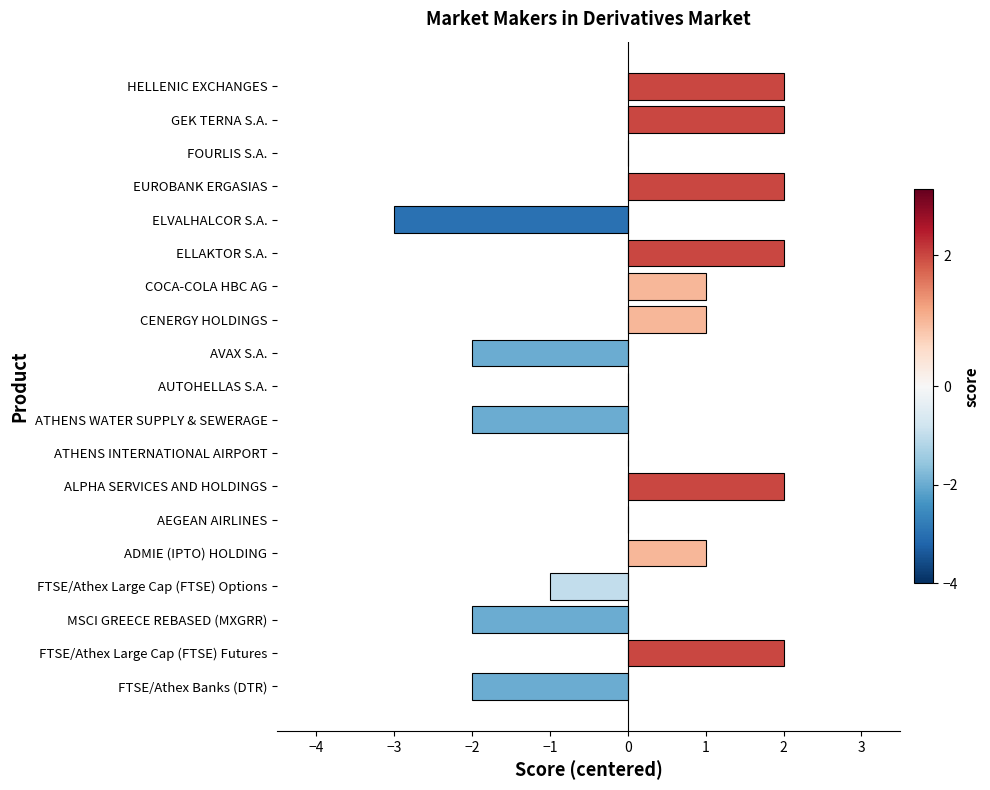

What is the change in value from MSCI GREECE REBASED (MXGRR) to GEK TERNA S.A.?

+4